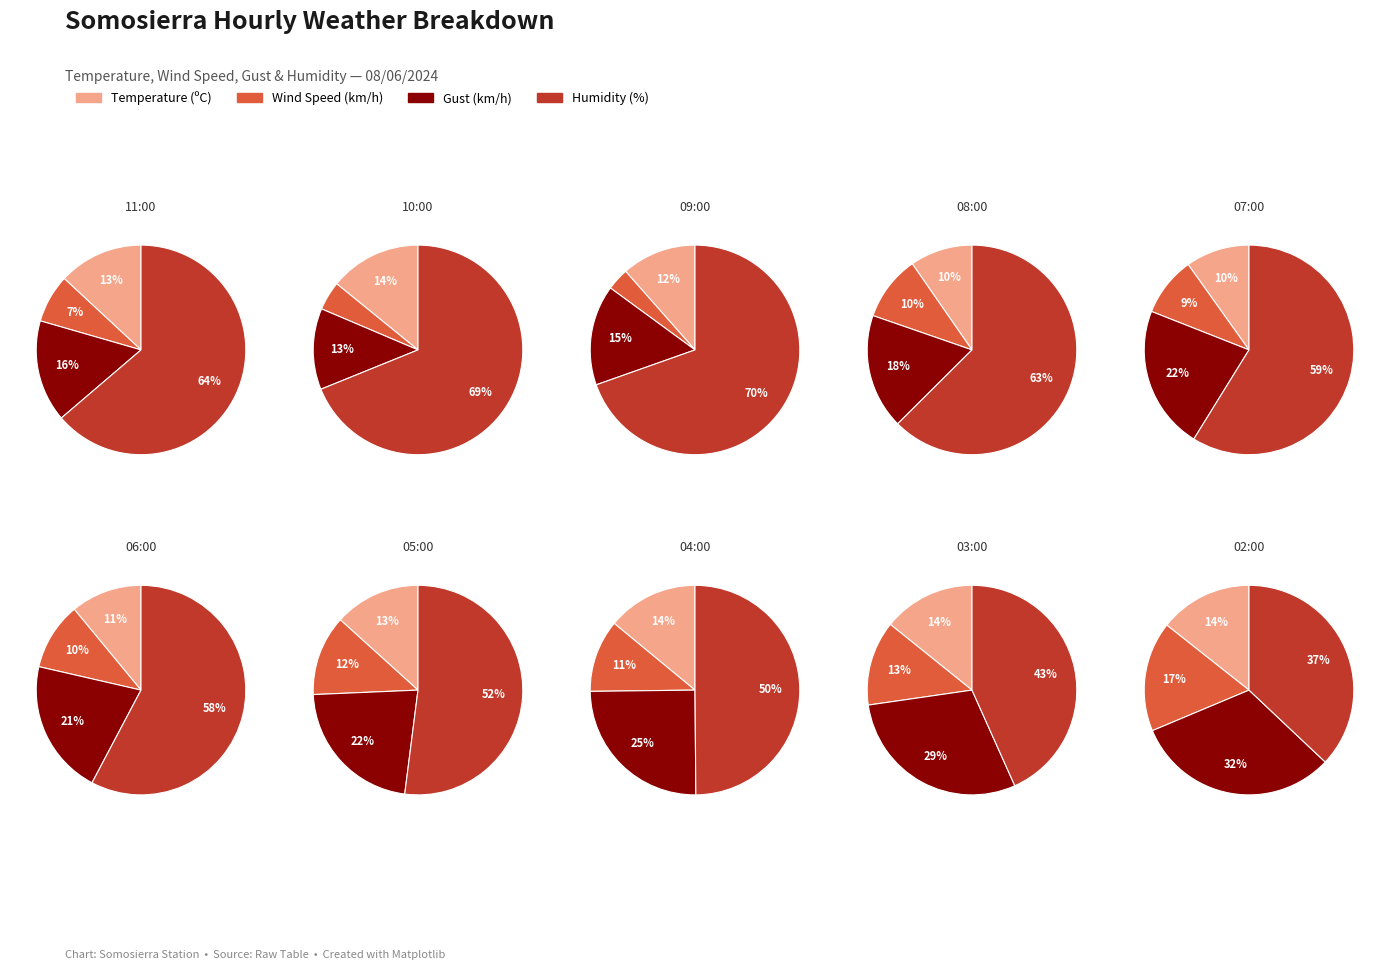

Does 5 represent more than half of the total?

No